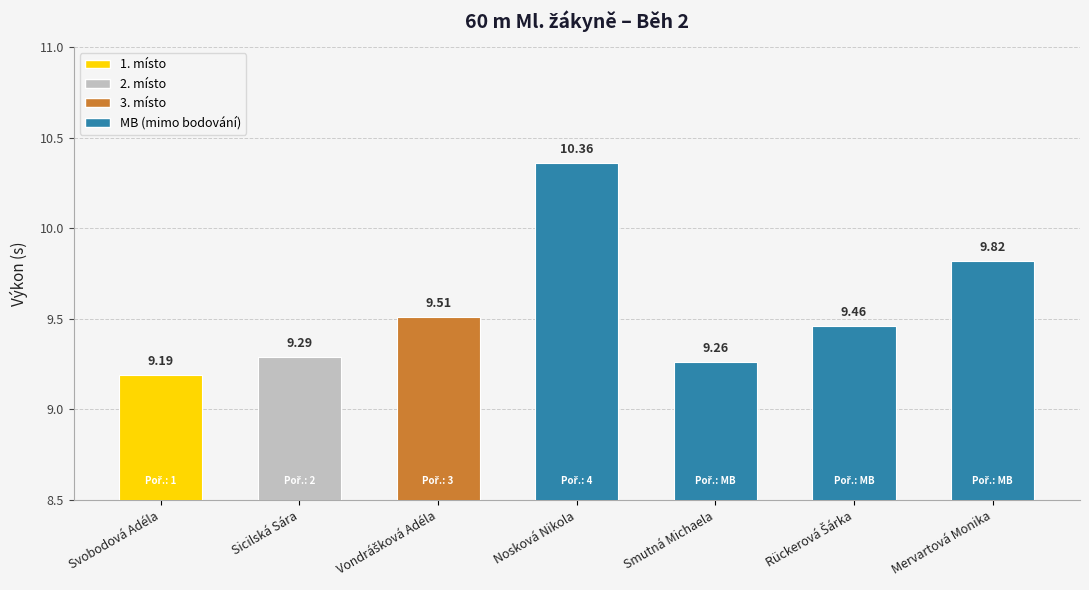

What is the value of the 4th bar from the left?

10.4